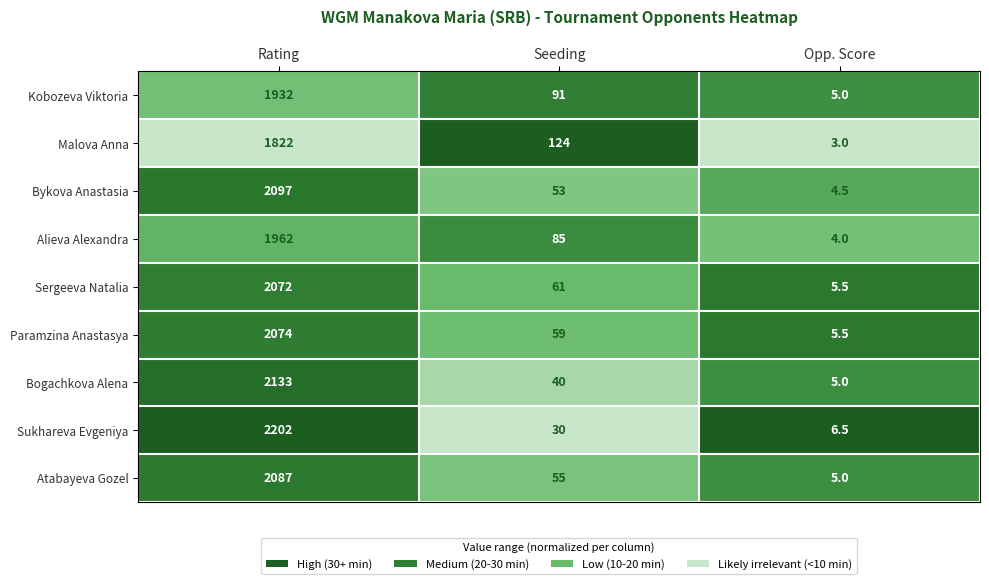

At which category is the sum across all series the highest?

Rating